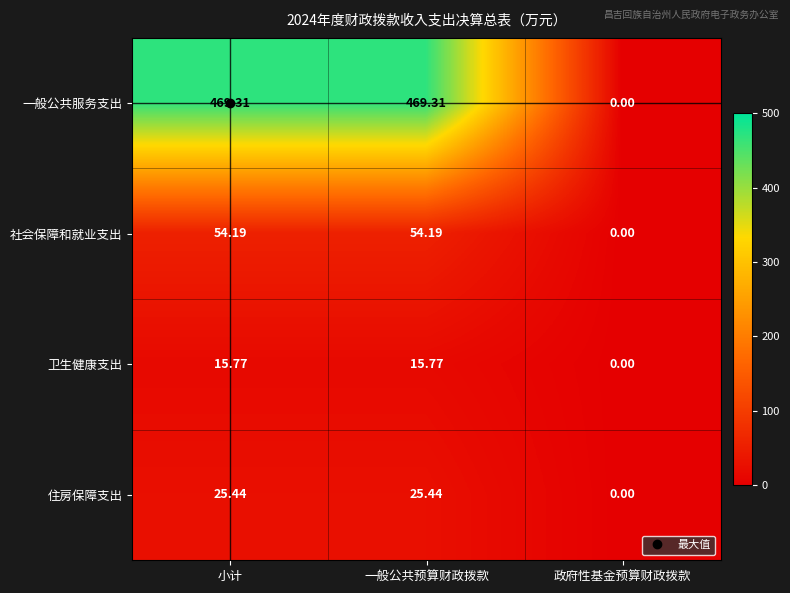

Which series has the largest total across all categories?

一般公共服务支出